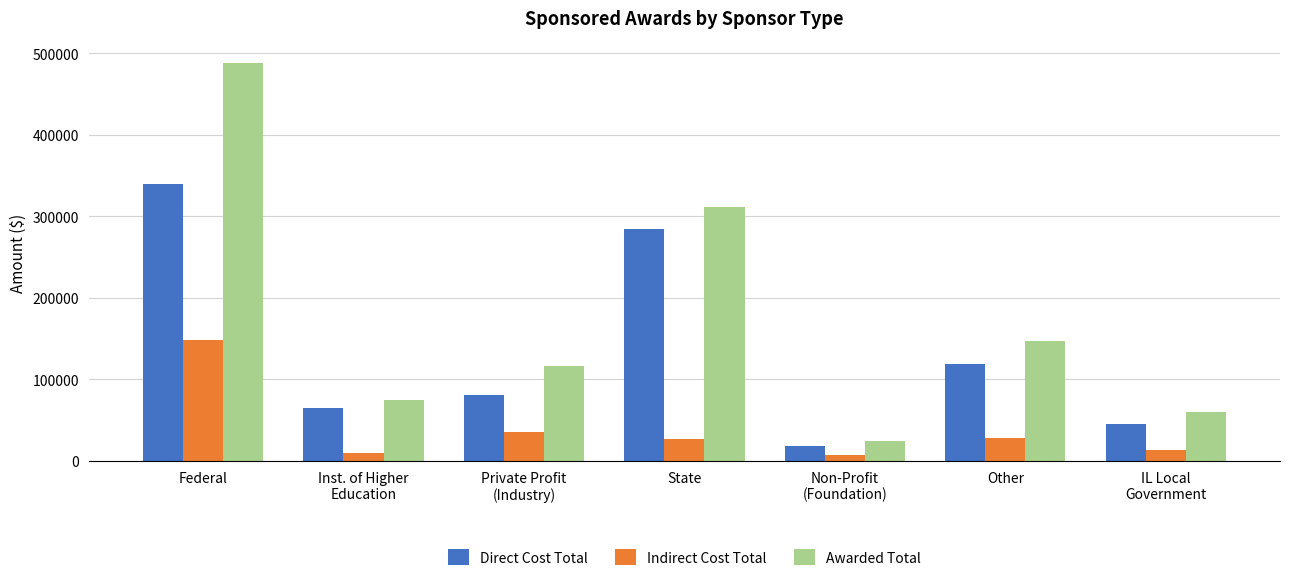

Which series has the widest spread of values?

Awarded Total